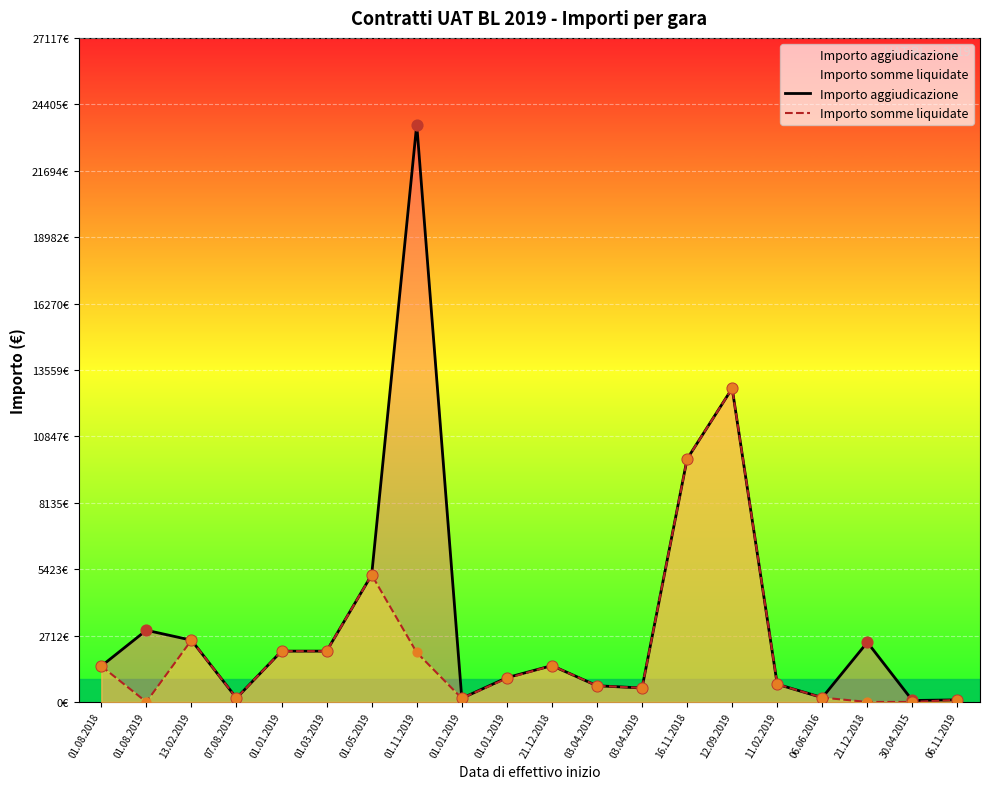

Which series has the largest total across all categories?

Importo aggiudicazione